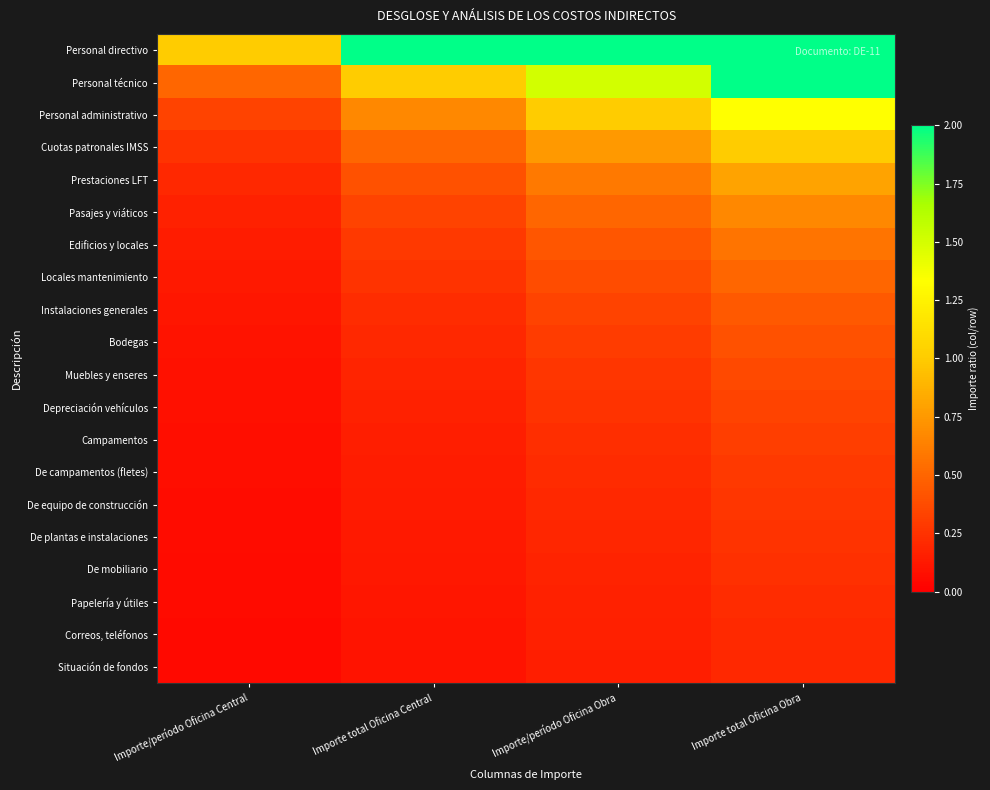

What is the difference between the highest and lowest values at Importe total Oficina Obra?

3.8